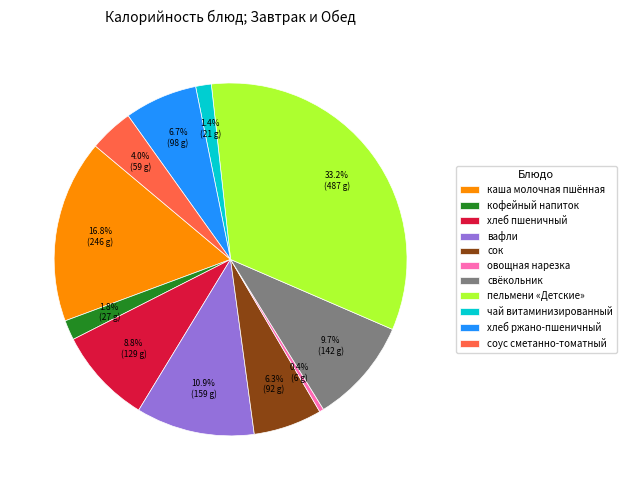

What is the ratio of the value at хлеб ржано-пшеничный to the value at соус сметанно-томатный?

1.7